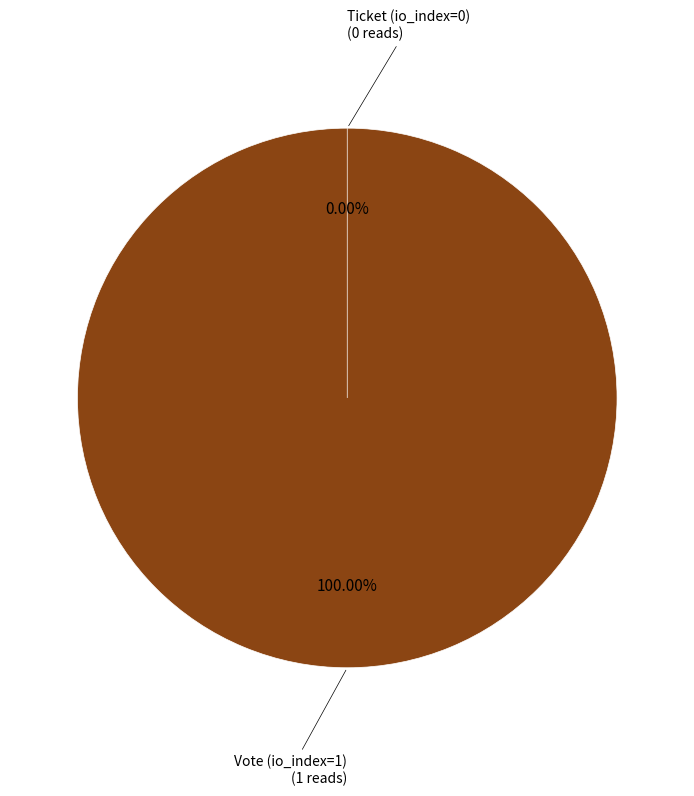

How many segments does this pie chart have?

2